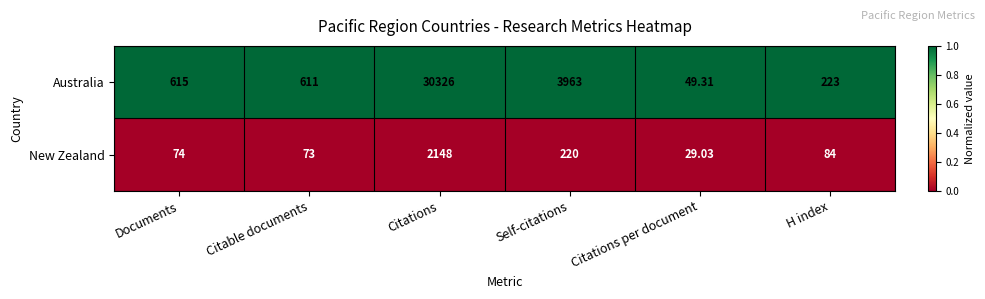

Is the value of Australia at Documents greater than the value of New Zealand at Citable documents?

Yes